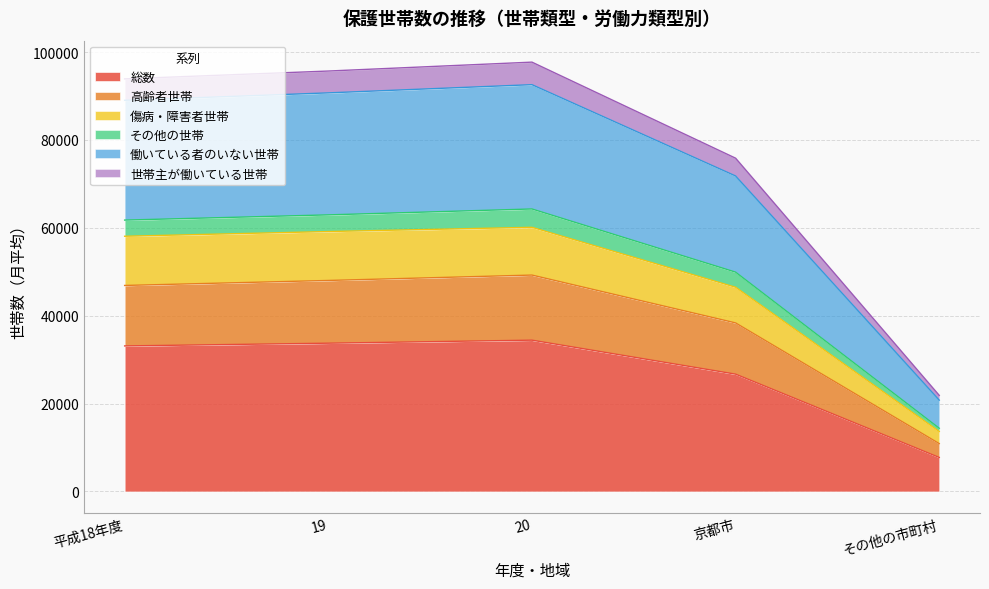

True or false: 世帯主が働いている世帯 and 傷病・障害者世帯 intersect in this chart.

False